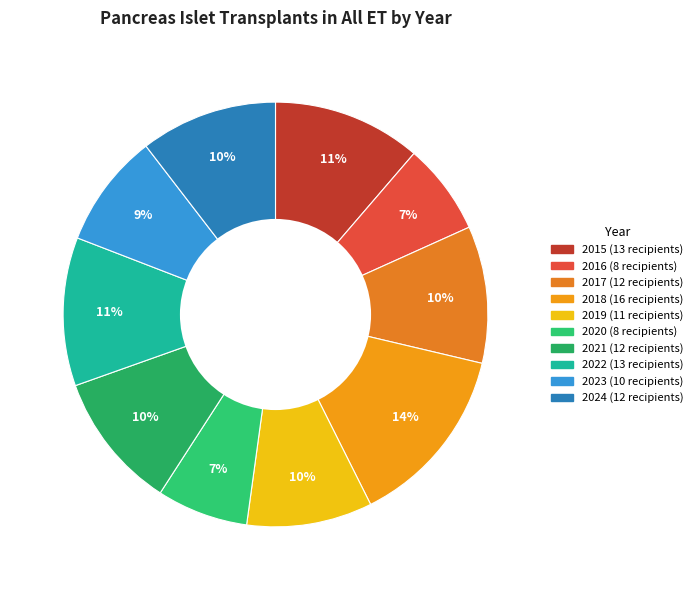

Is 2021 the majority of the pie?

No